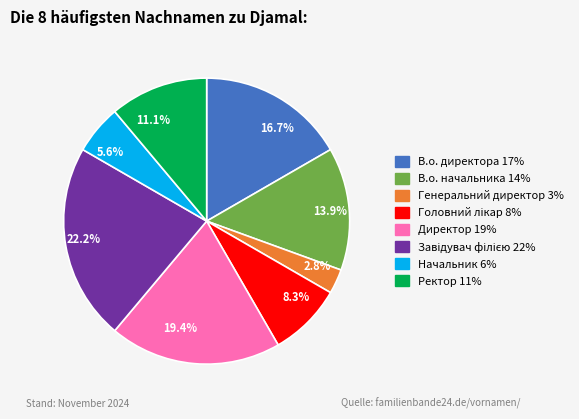

What is the total percentage of Генеральний директор 3% and Директор 19%?

22.2%